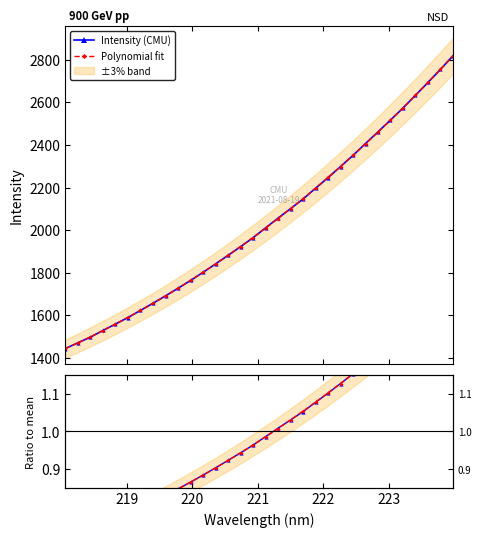

True or false: Polynomial fit has more than 2 interior local peaks.

False